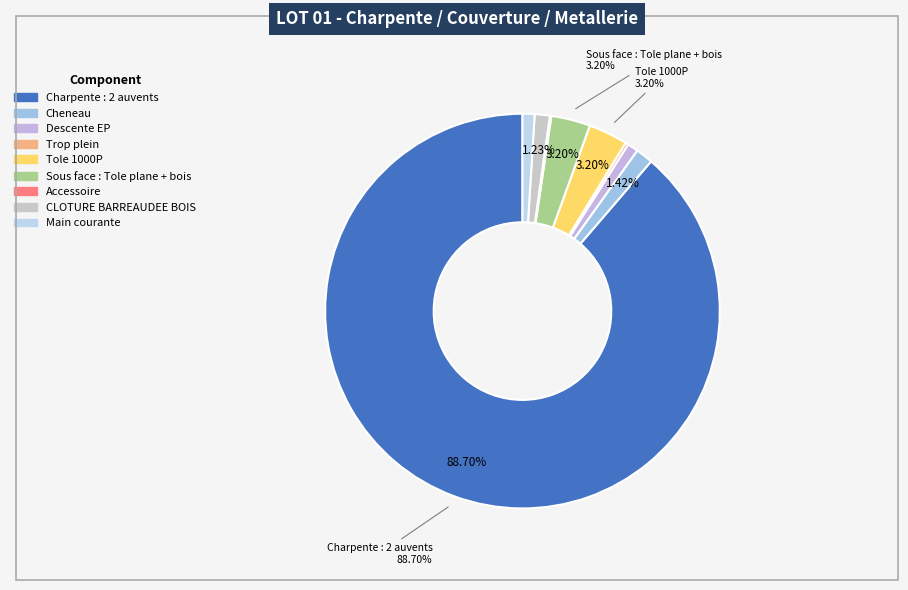

To the nearest percent, what is the difference between the largest and smallest slice percentages?

89%